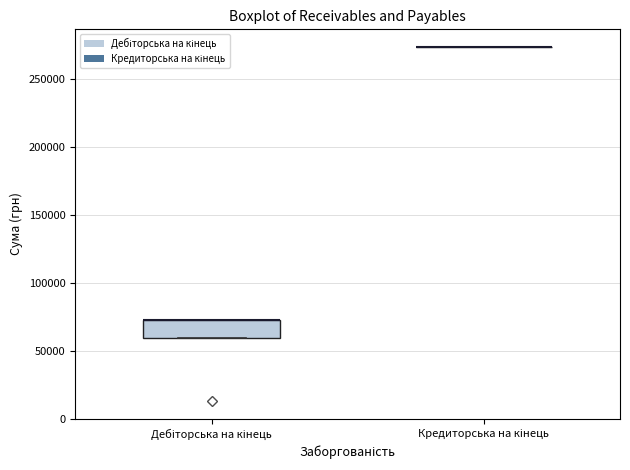

Which box is the tallest, from its lower edge to its upper edge?

Дебіторська на кінець